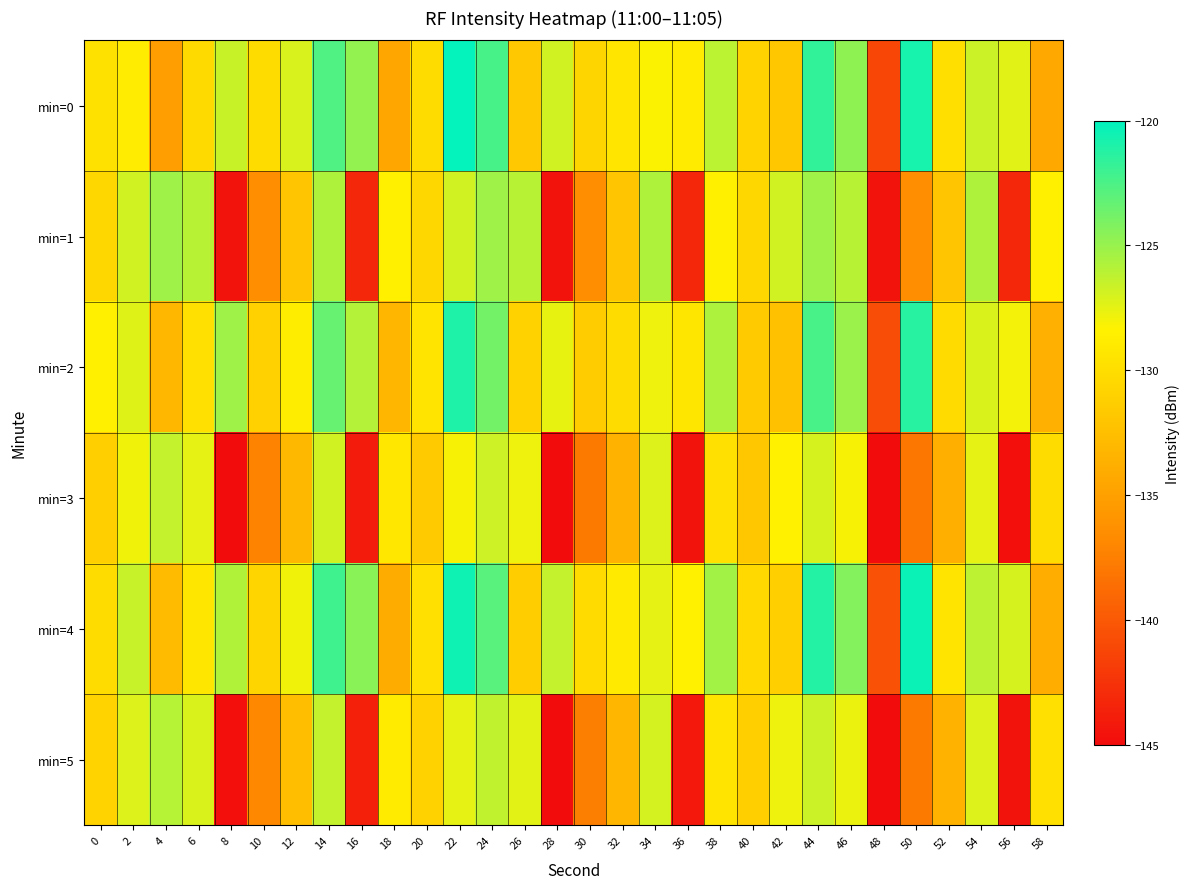

Reading left to right, extract all data points from this chart.

min=0: 0=-129.7	2=-128.8	4=-135.2	6=-130.3	8=-126.6	10=-130.1	12=-127.1	14=-122.6	16=-124.9	18=-134.5	20=-130.1	22=-120.2	24=-122.3	26=-131.7	28=-126.9	30=-130.7	32=-129.4	34=-128.2	36=-128.9	38=-126.1	40=-130.9	42=-131.8	44=-121.7	46=-124.7	48=-141.2	50=-120.8	52=-129.9	54=-126.6	56=-127.3	58=-134.3
min=1: 0=-130.5	2=-126.8	4=-125.2	6=-126.0	8=-144.6	10=-136.4	12=-132.0	14=-125.8	16=-143.2	18=-128.5	20=-130.5	22=-126.8	24=-125.2	26=-126.0	28=-144.6	30=-136.4	32=-132.0	34=-125.8	36=-143.2	38=-128.5	40=-130.5	42=-126.8	44=-125.2	46=-126.0	48=-144.6	50=-136.4	52=-132.0	54=-125.8	56=-143.2	58=-128.5
min=2: 0=-128.5	2=-127.3	4=-133.1	6=-129.8	8=-125.2	10=-131.0	12=-128.7	14=-123.4	16=-125.9	18=-133.2	20=-129.5	22=-121.0	24=-123.8	26=-130.9	28=-127.6	30=-131.4	32=-130.1	34=-127.8	36=-129.3	38=-125.7	40=-131.5	42=-132.3	44=-122.4	46=-125.1	48=-140.8	50=-121.3	52=-130.2	54=-127.1	56=-128.0	58=-133.7
min=3: 0=-131.2	2=-127.9	4=-126.4	6=-127.5	8=-145.1	10=-137.2	12=-133.0	14=-126.8	16=-144.0	18=-129.2	20=-131.5	22=-128.1	24=-126.7	26=-127.8	28=-145.4	30=-137.8	32=-133.5	34=-127.2	36=-144.5	38=-129.8	40=-131.8	42=-128.4	44=-127.0	46=-128.1	48=-145.7	50=-138.1	52=-133.8	54=-127.5	56=-144.8	58=-130.1
min=4: 0=-130.1	2=-126.5	4=-132.8	6=-129.3	8=-125.8	10=-130.7	12=-127.9	14=-122.1	16=-124.5	18=-134.0	20=-129.8	22=-120.5	24=-122.9	26=-131.3	28=-126.4	30=-130.2	32=-129.0	34=-127.5	36=-128.4	38=-125.3	40=-130.4	42=-131.2	44=-121.2	46=-124.3	48=-140.5	50=-120.4	52=-129.5	54=-126.2	56=-127.0	58=-133.9
min=5: 0=-130.8	2=-127.2	4=-126.0	6=-127.1	8=-144.8	10=-136.8	12=-132.5	14=-126.4	16=-143.7	18=-128.9	20=-130.9	22=-127.5	24=-126.3	26=-127.4	28=-145.0	30=-137.5	32=-133.2	34=-126.9	36=-144.2	38=-129.5	40=-131.2	42=-127.8	44=-126.6	46=-127.7	48=-145.3	50=-137.8	52=-133.5	54=-127.2	56=-144.5	58=-129.8